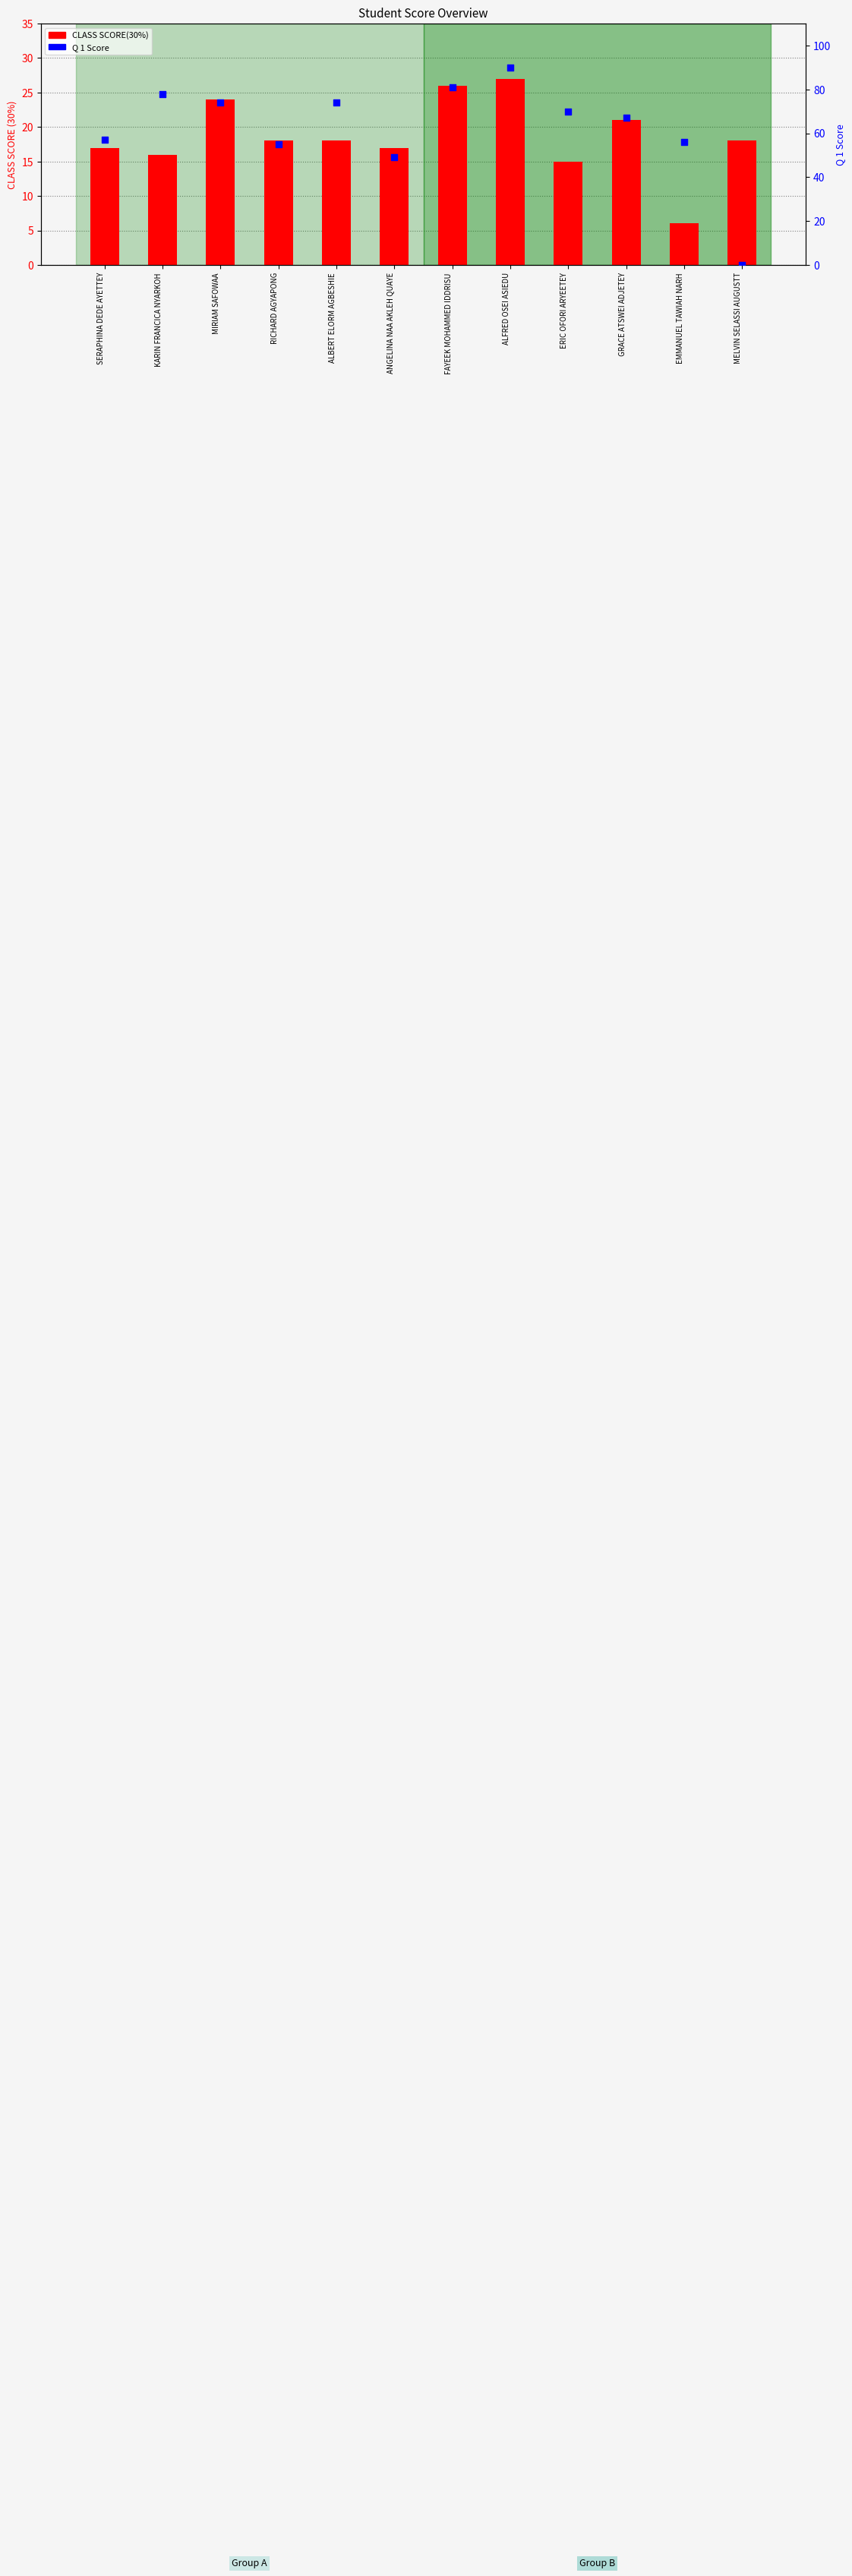

Which series contains the highest Y value?

Q 1 Score